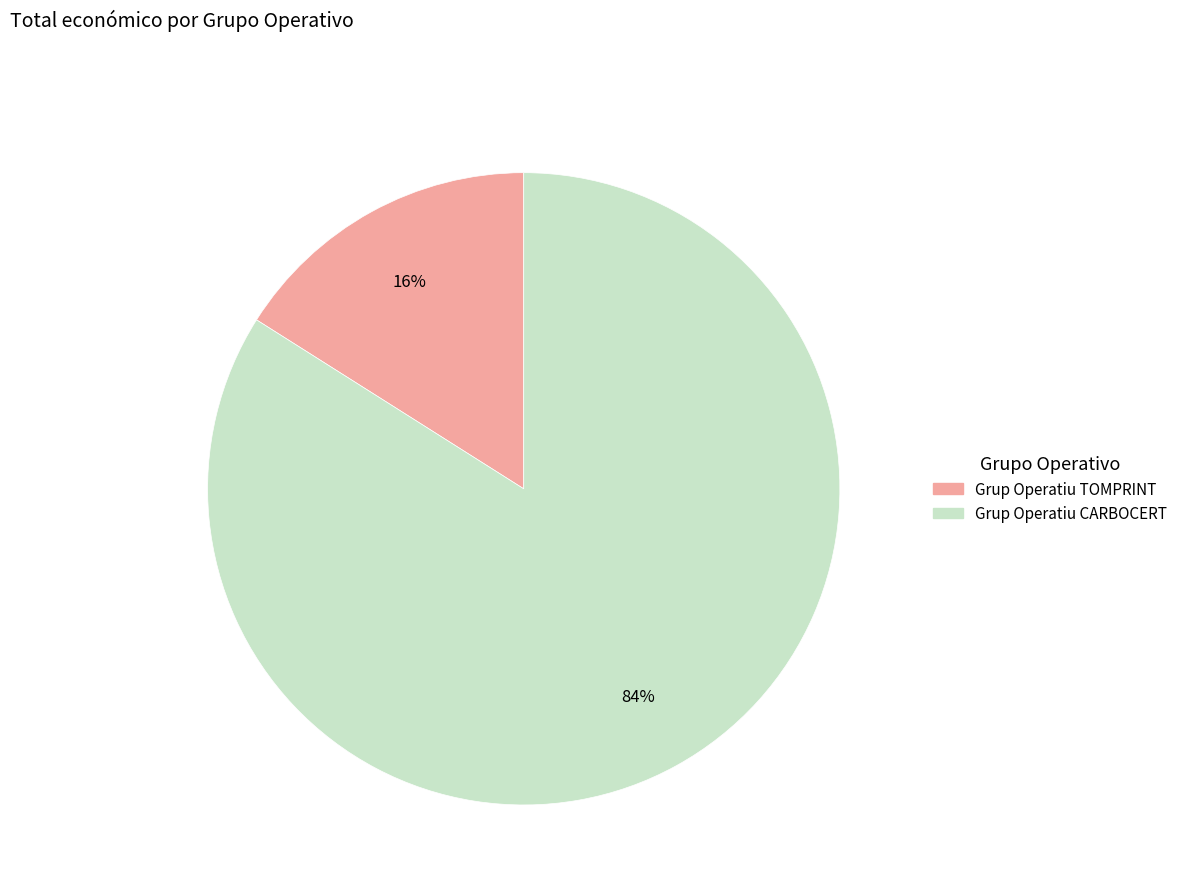

Do Grup Operatiu TOMPRINT and Grup Operatiu CARBOCERT together represent more than half of the pie?

Yes